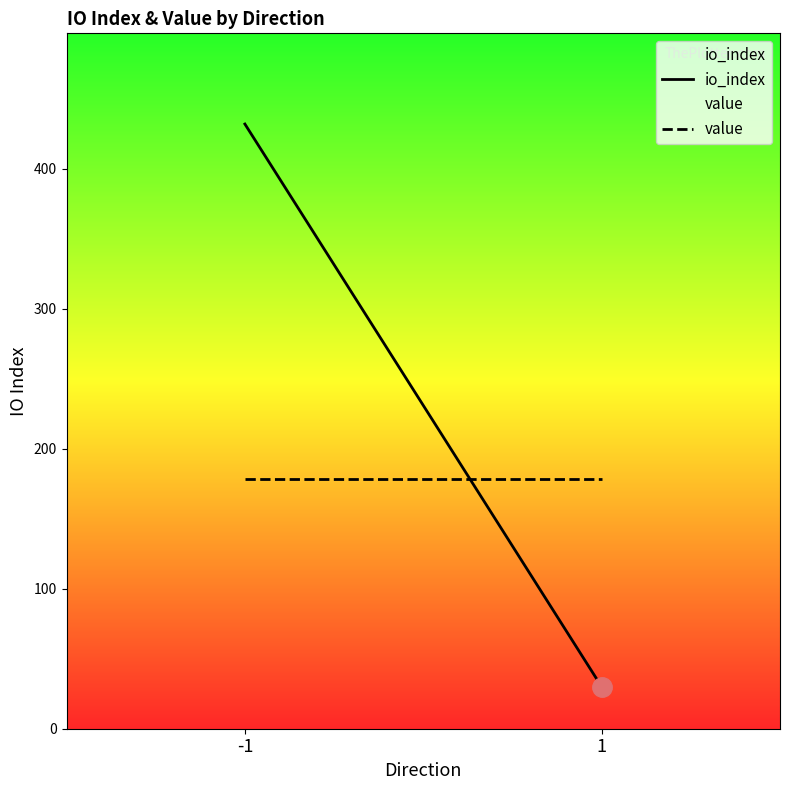

List the series in order of their overall mean, highest first.

io_index, value